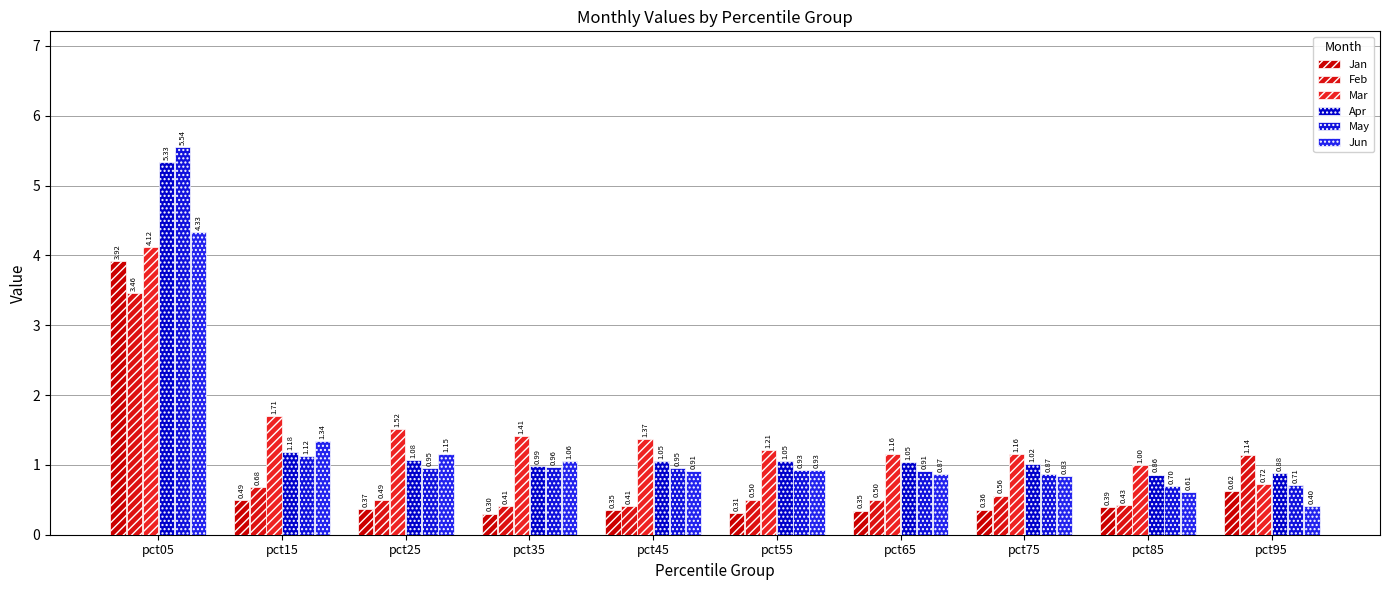

At which category is the sum across all series the highest?

pct05